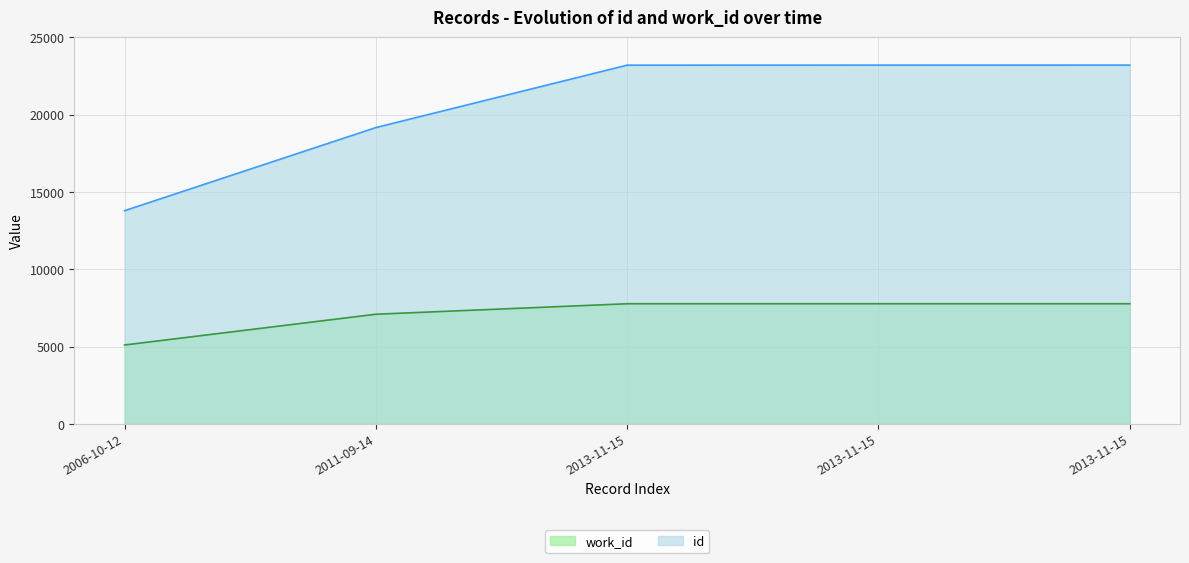

How many lines are shown in the chart?

2